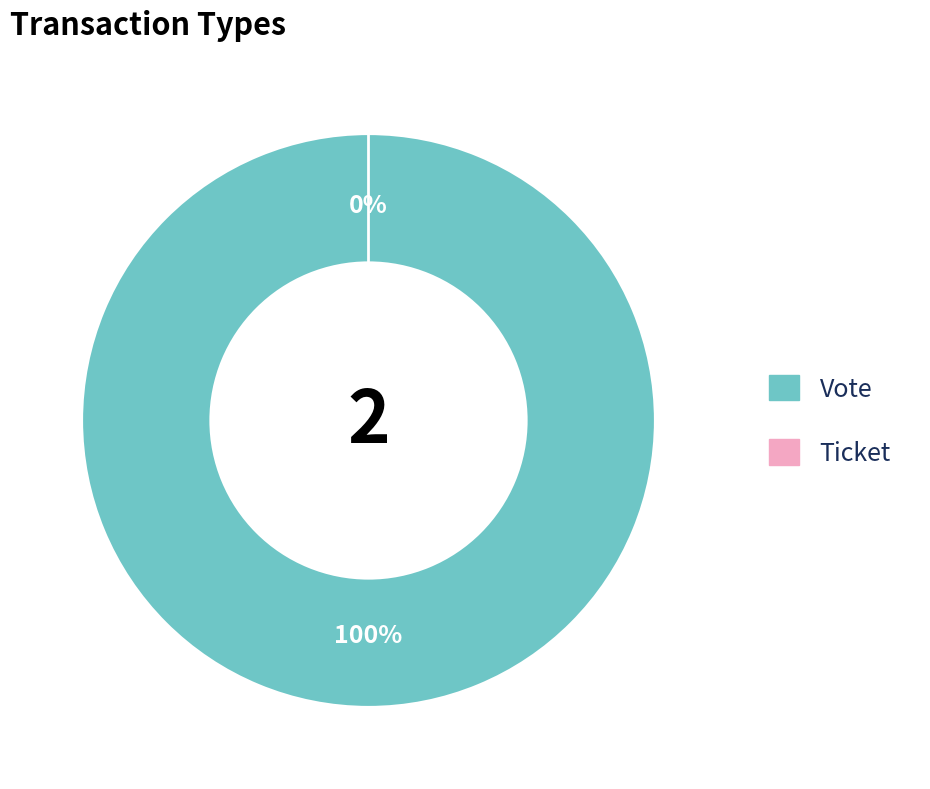

Which has a higher value, Ticket or Vote?

Vote